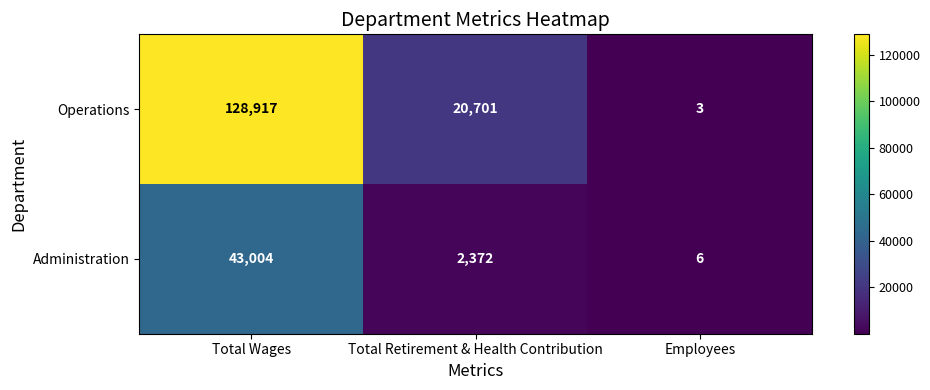

Which label corresponds to the smallest value in the chart?

Employees